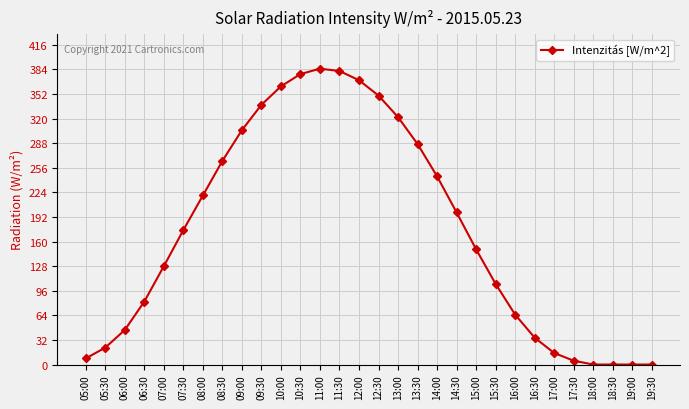

Where is the data nearest to the value 192?

14:30